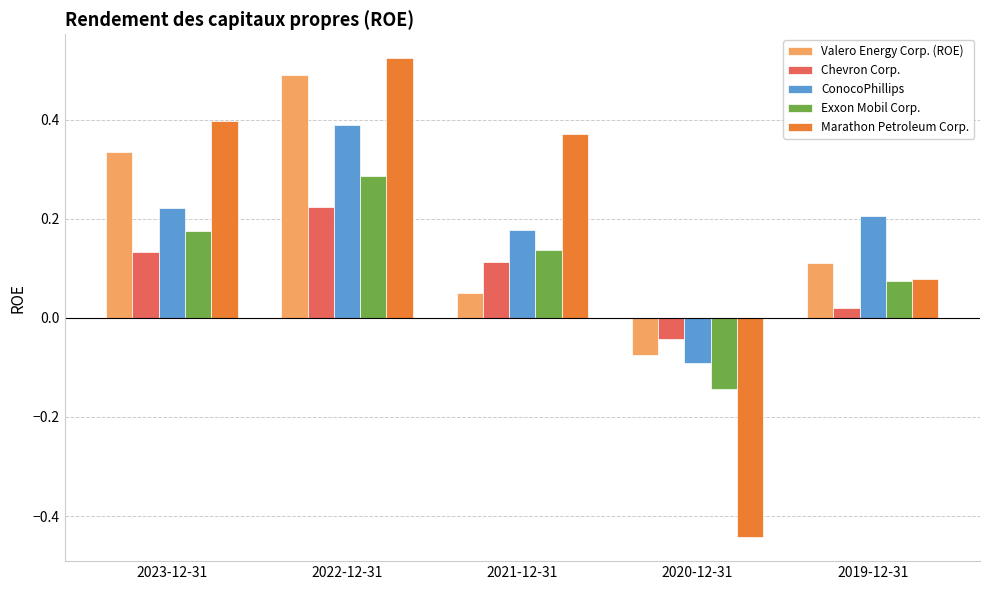

True or false: Marathon Petroleum Corp. has a value of 0.4 at 2023-12-31.

True